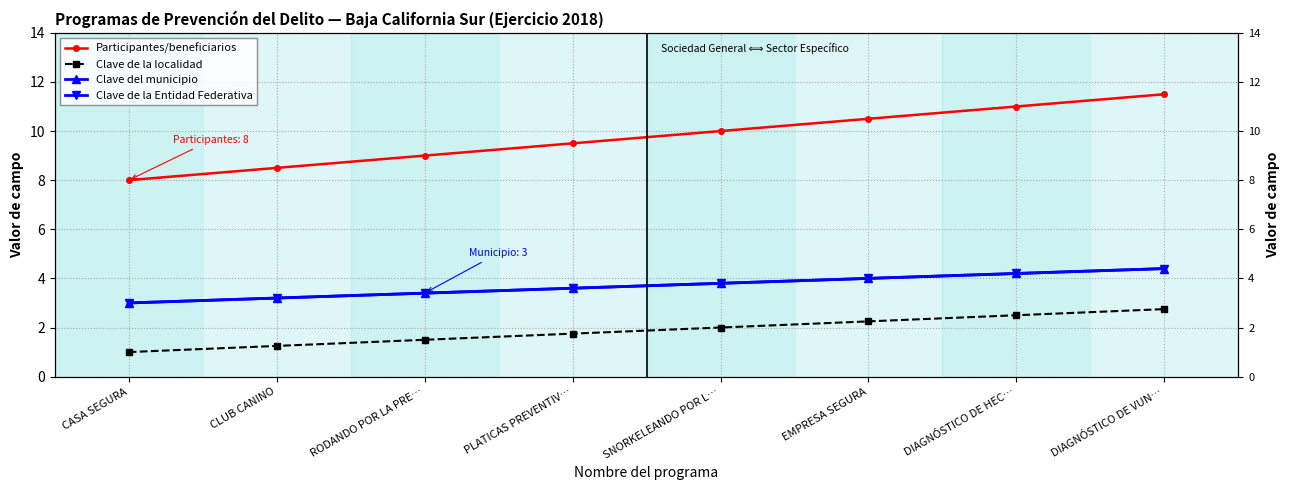

Rank the series at CLUB CANINO from lowest to highest value.

Clave de la localidad, Clave del municipio, Clave de la Entidad Federativa, Participantes/beneficiarios